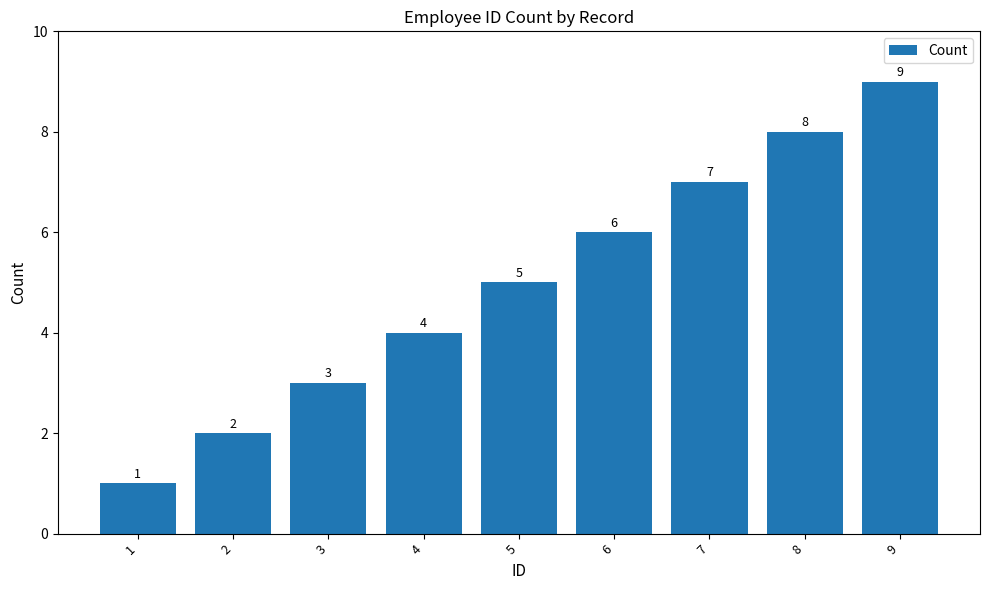

Count the number of data series in this chart.

1